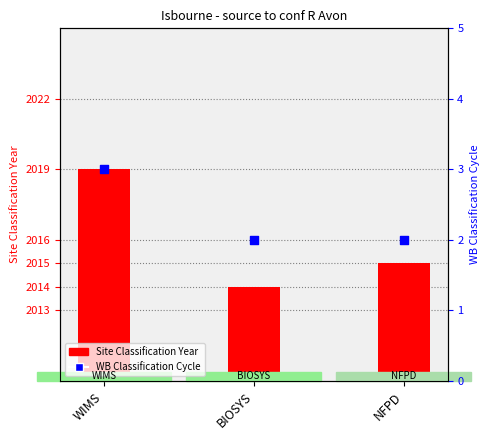

At how many categories does at least one series exceed 811?

3